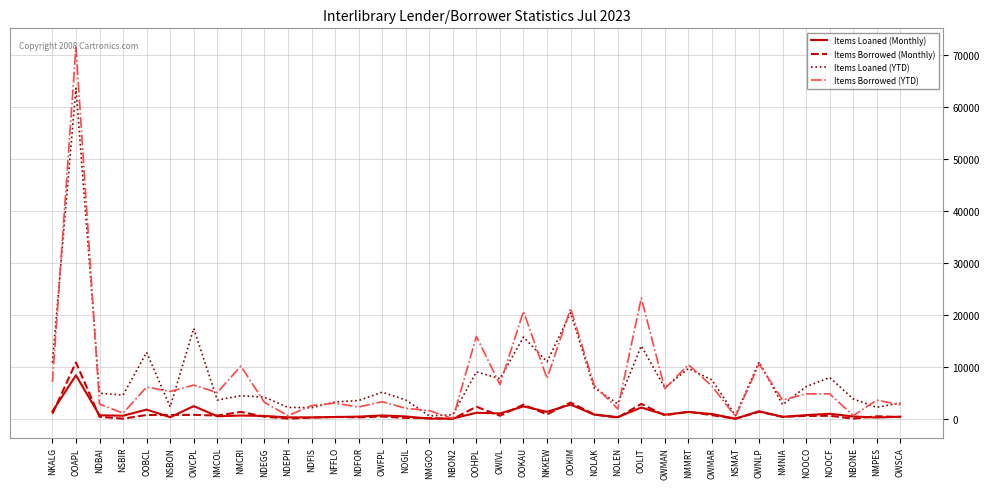

What is the maximum value for Items Loaned (YTD)?

63676